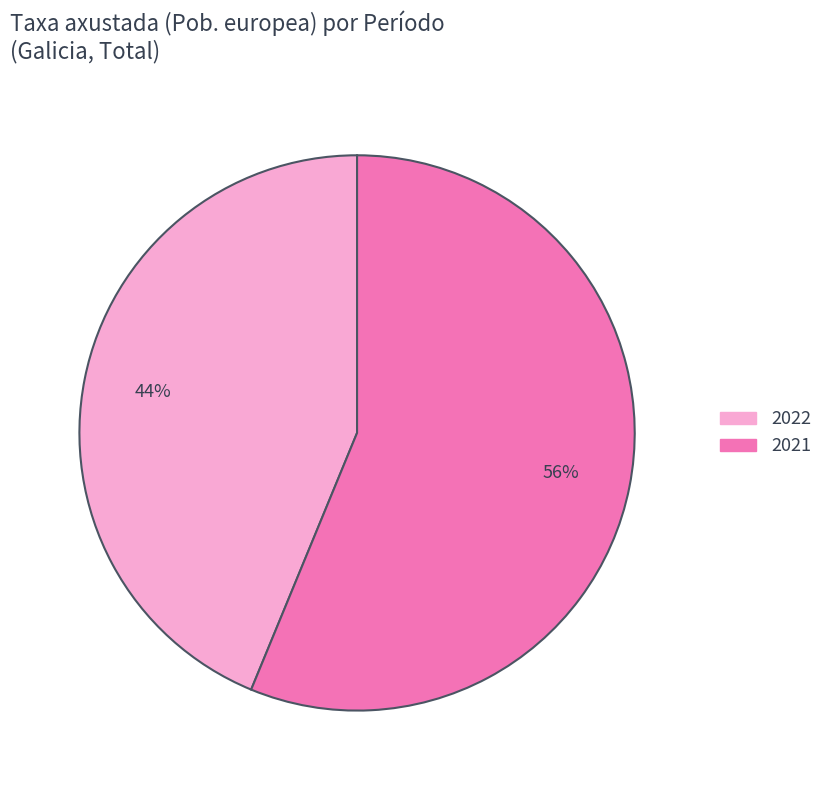

To the nearest percent, what is the difference between the largest and smallest slice percentages?

12%